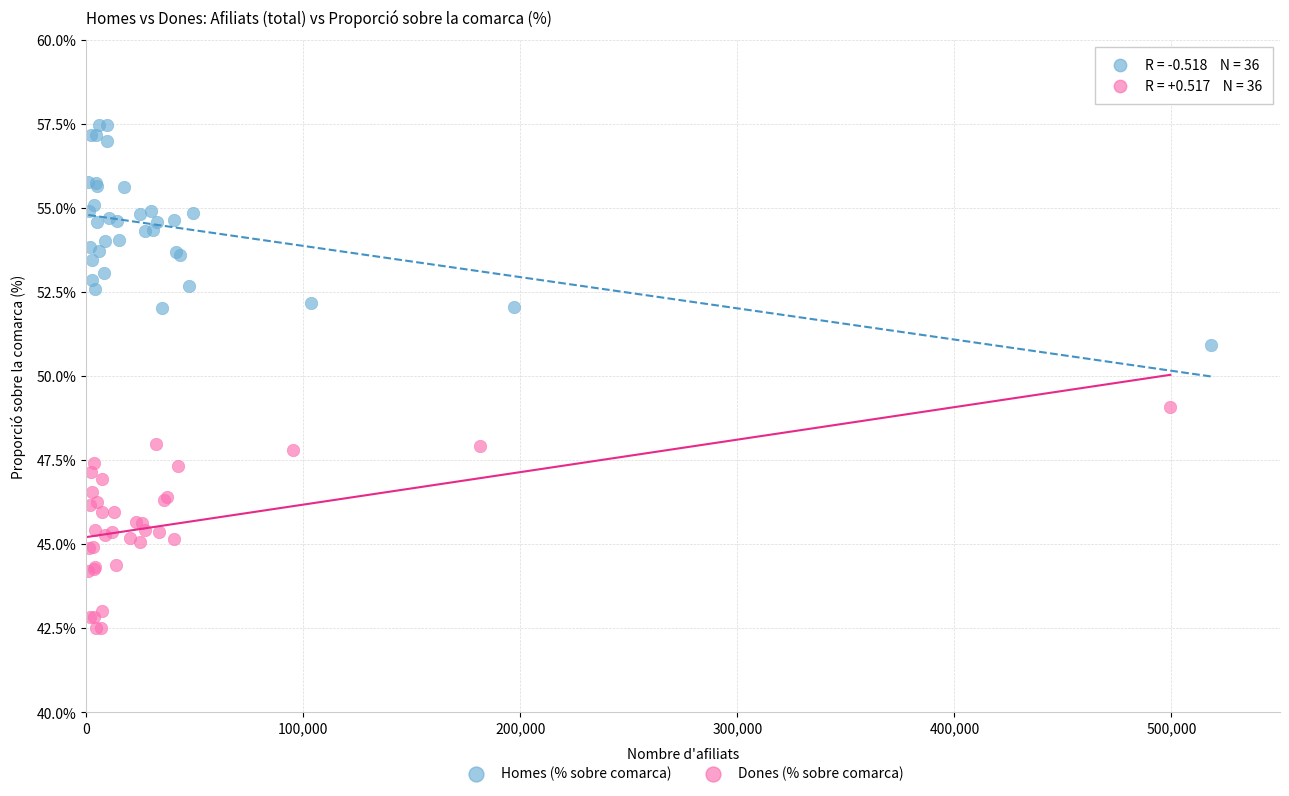

Which series contains the lowest Y value?

Dones (% sobre comarca)